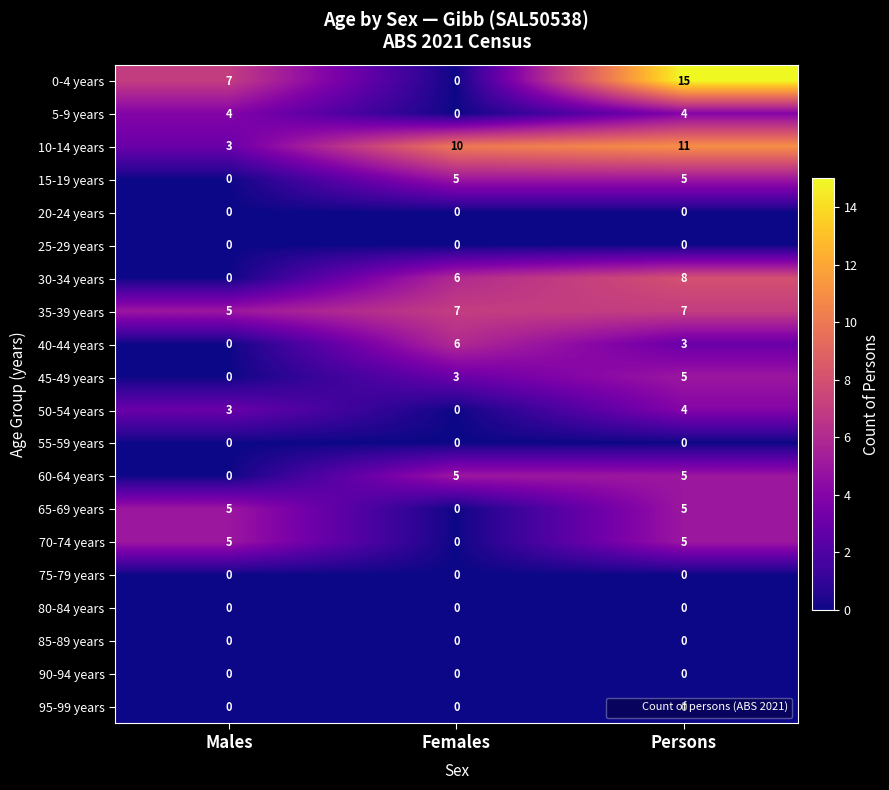

What is the difference between the maximum and minimum values in the 40-44 years series?

6